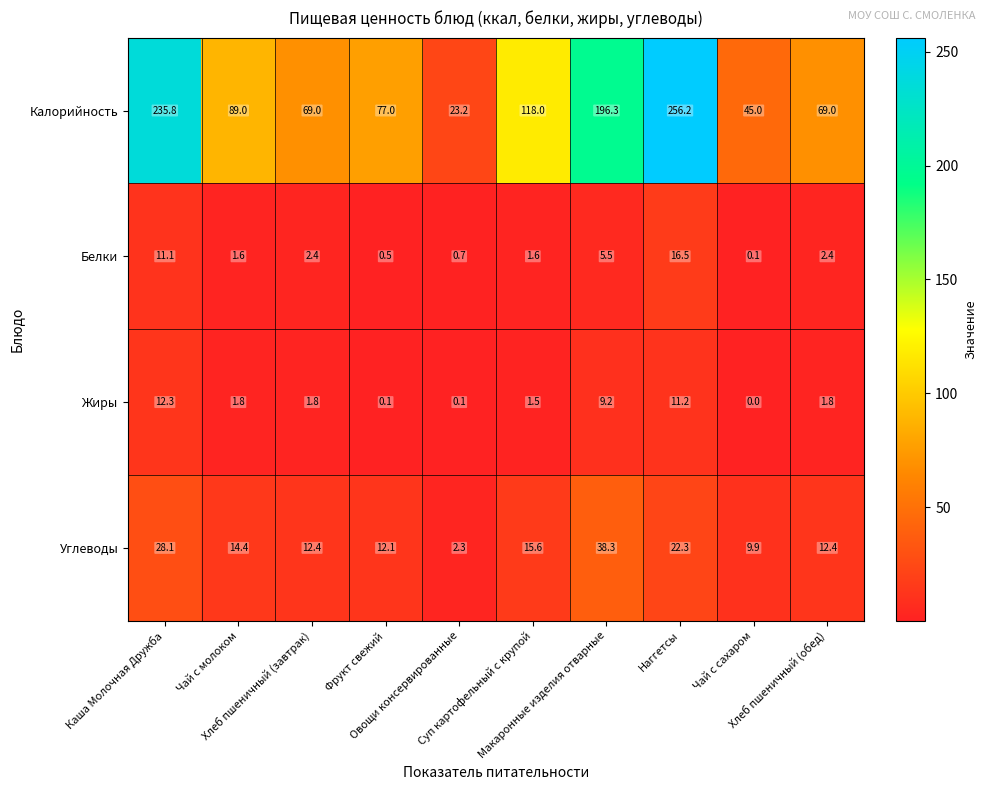

What is the sum of all Белки values?

42.4